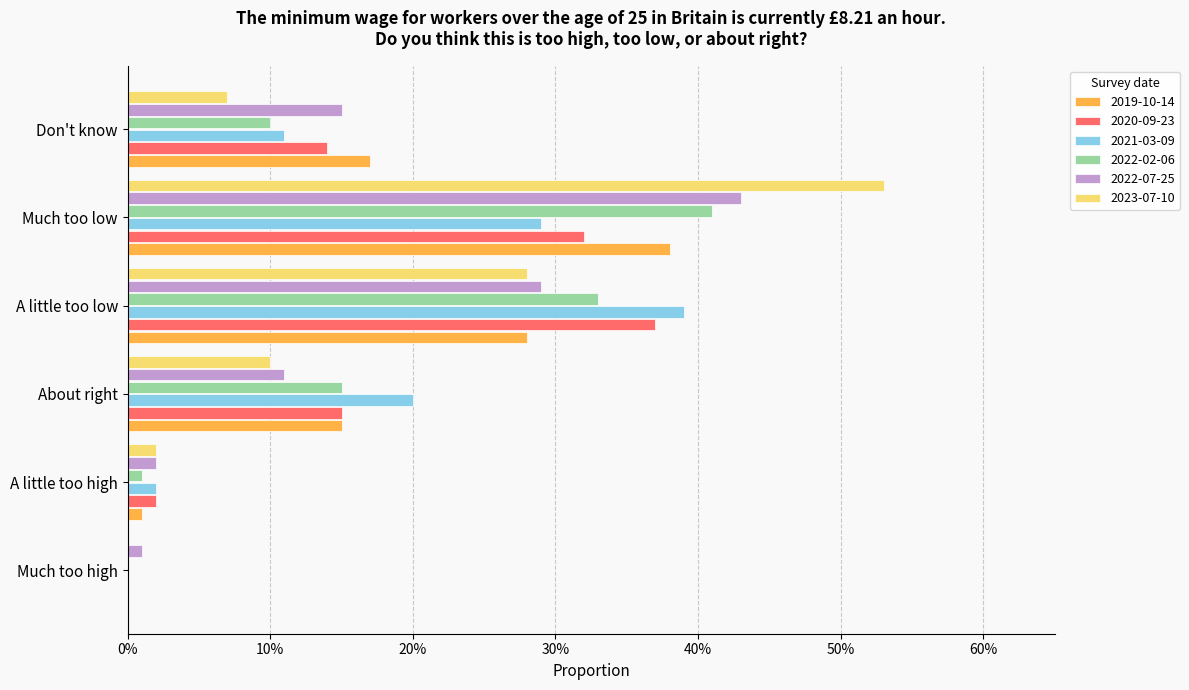

What are all the series names shown in the legend?

2019-10-14, 2020-09-23, 2021-03-09, 2022-02-06, 2022-07-25, 2023-07-10